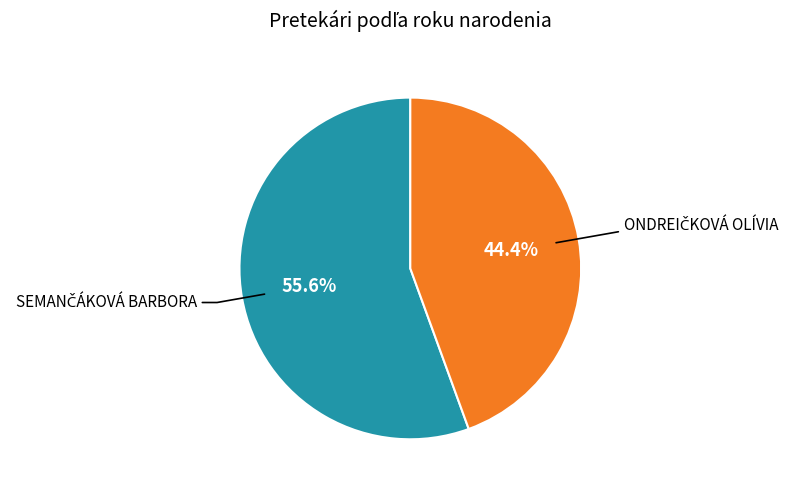

Is there any slice that represents more than half of the pie?

Yes